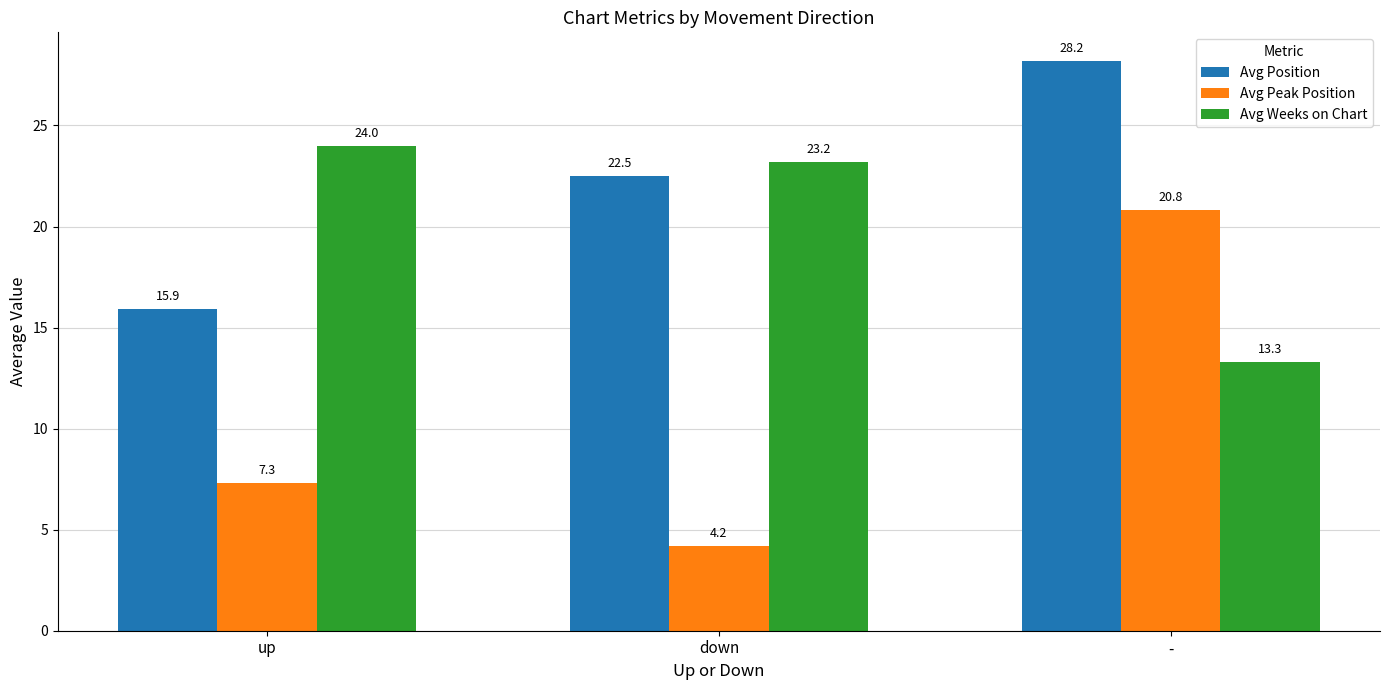

At which label does Avg Peak Position reach its minimum?

down